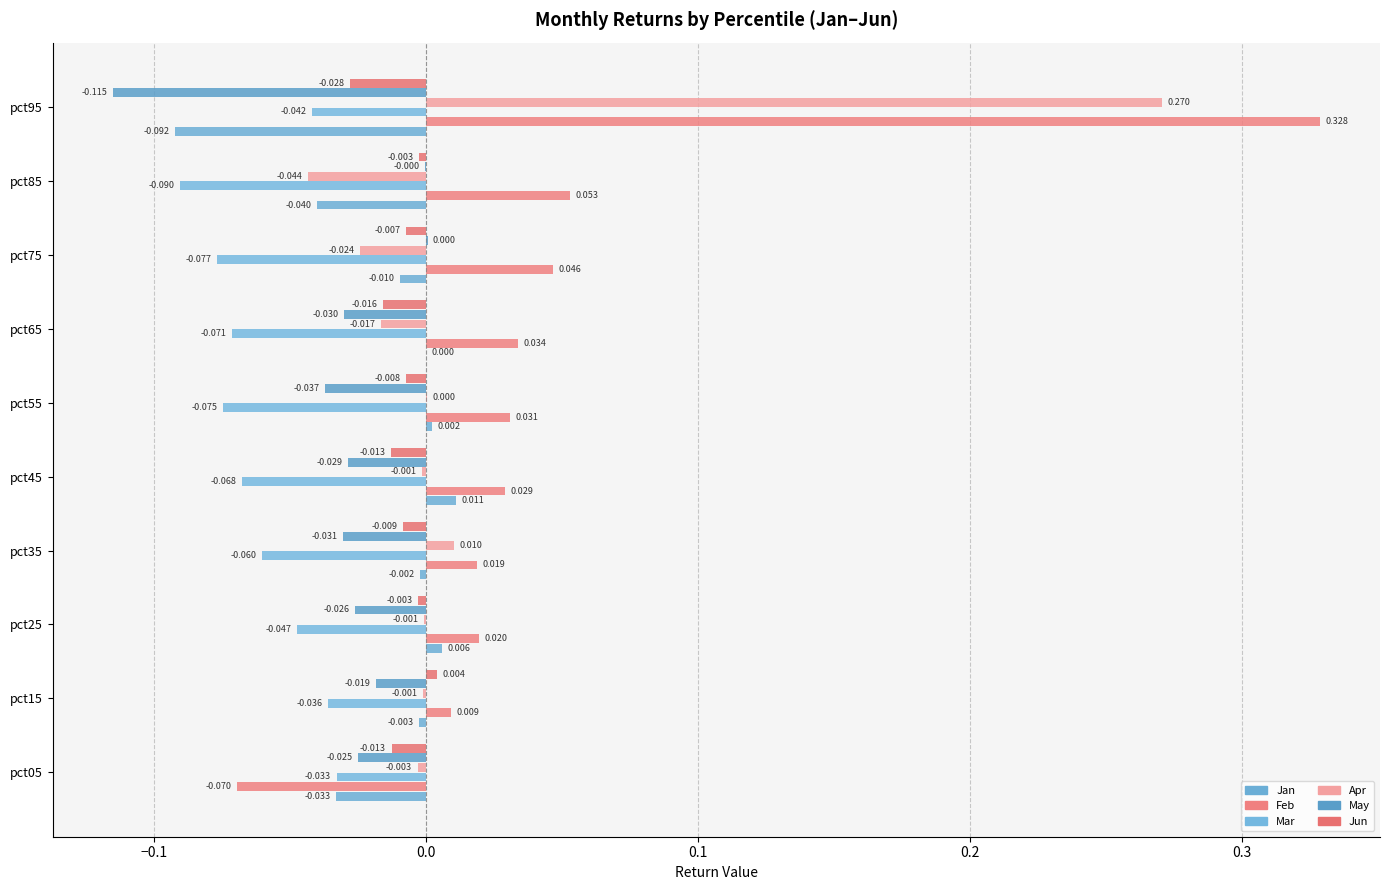

How many distinct data groups are displayed?

6